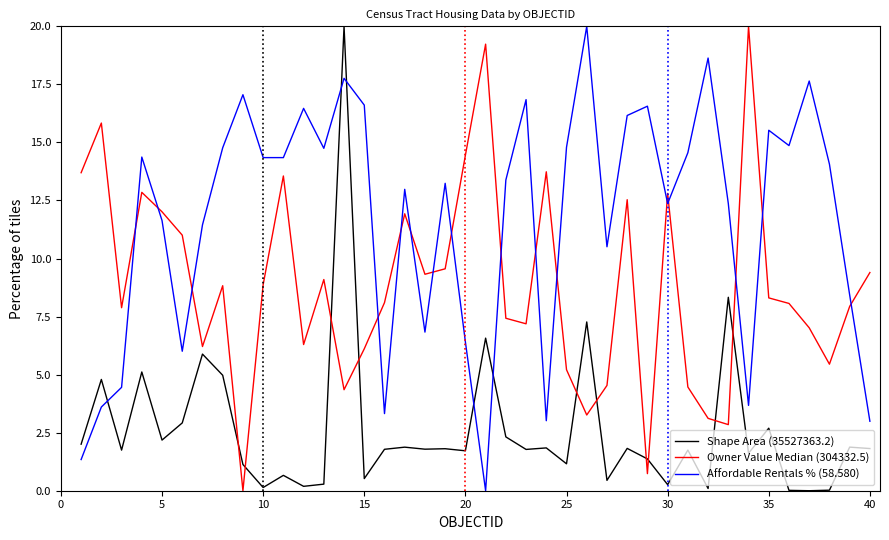

List the series in order of their overall mean, highest first.

Affordable Rentals % (58.580), Owner Value Median (304332.5), Shape Area (35527363.2)